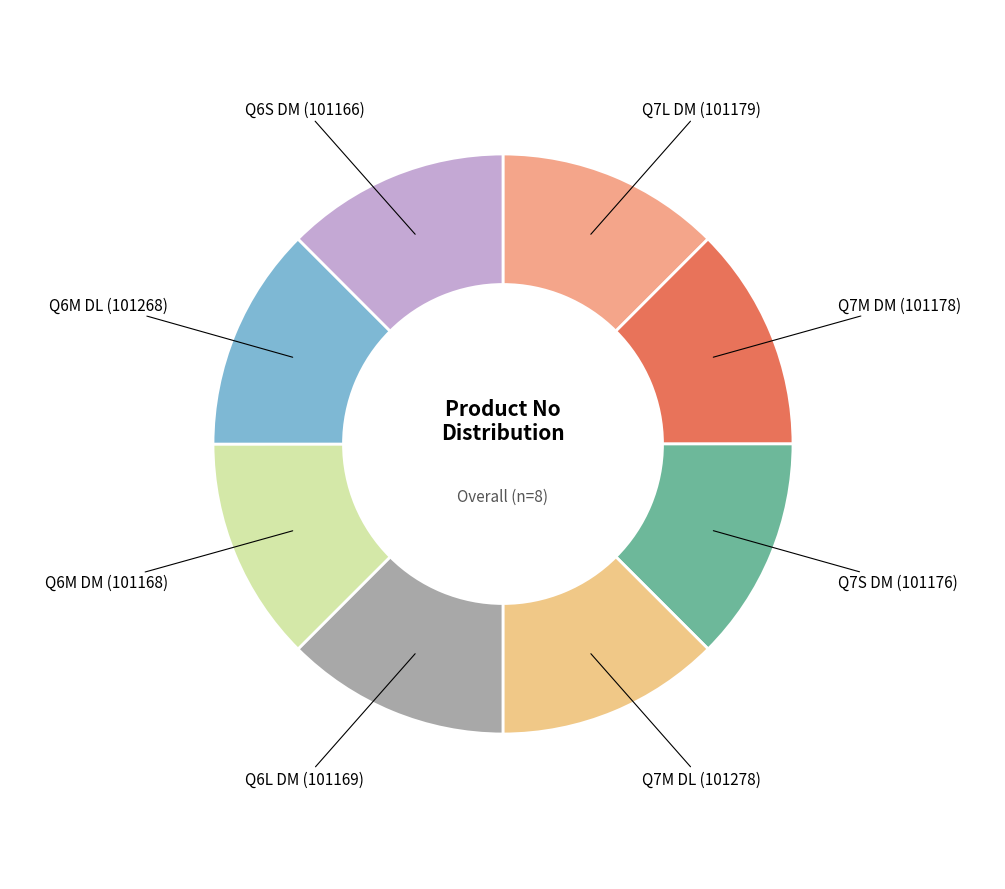

Is there any slice that represents more than half of the pie?

No